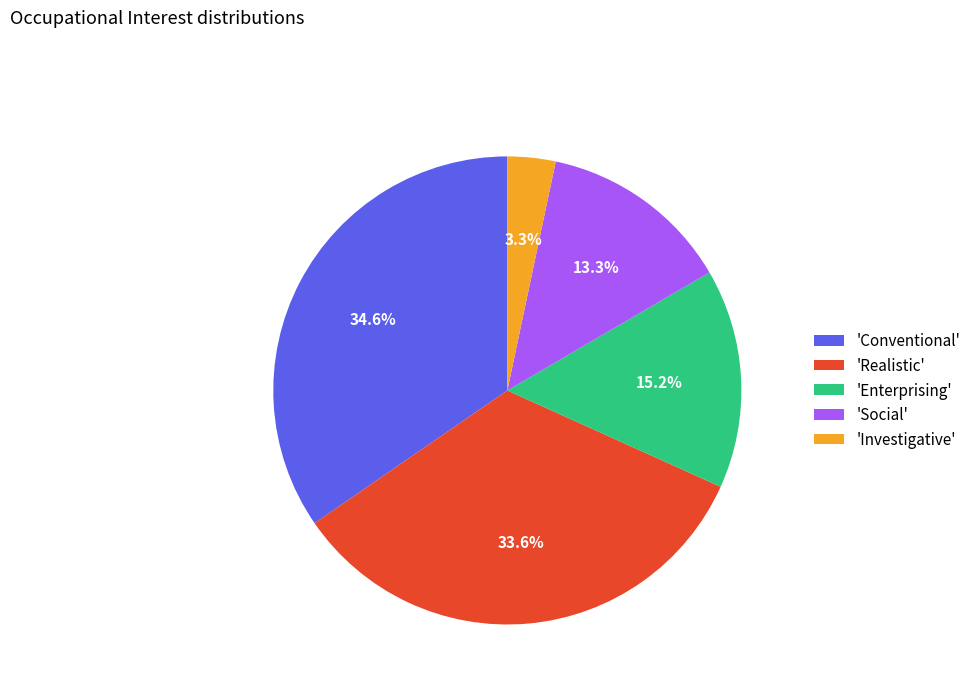

Approximately how many times larger is the value at 'Realistic' compared to 'Conventional'?

1.0